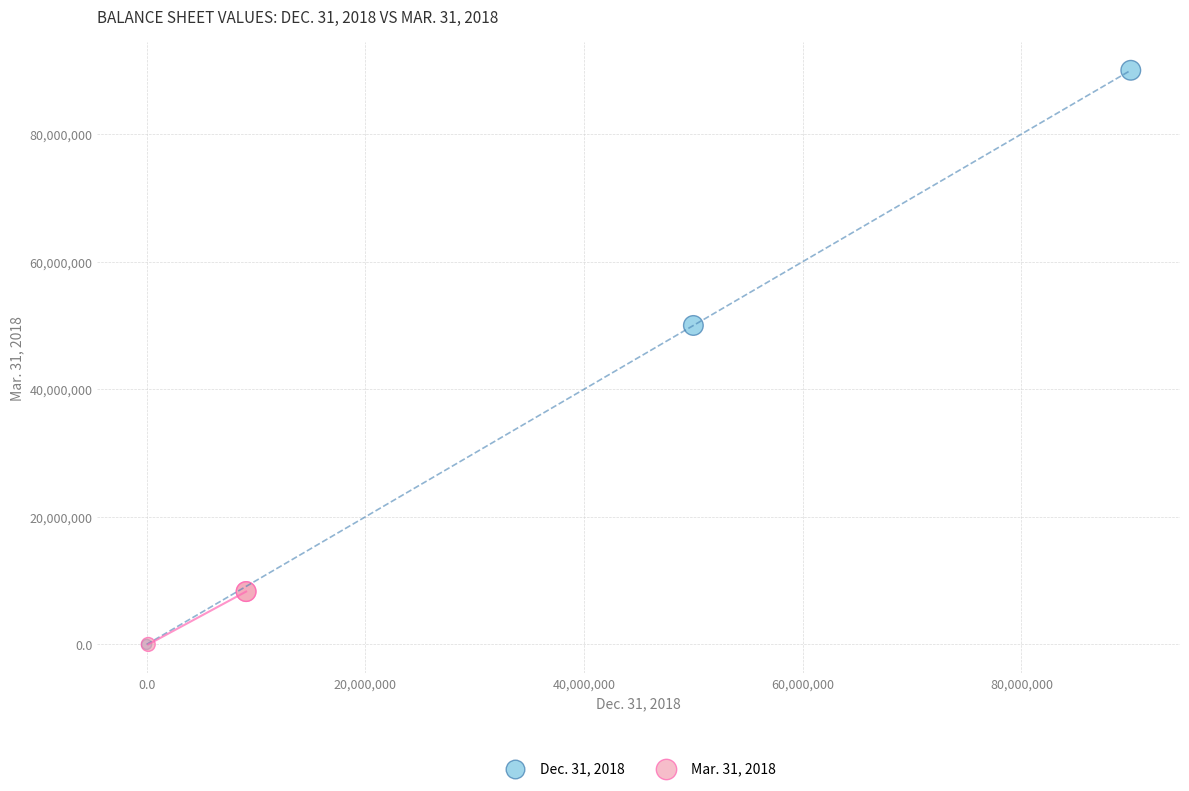

Which series has the largest Y range (max minus min)?

Dec. 31, 2018